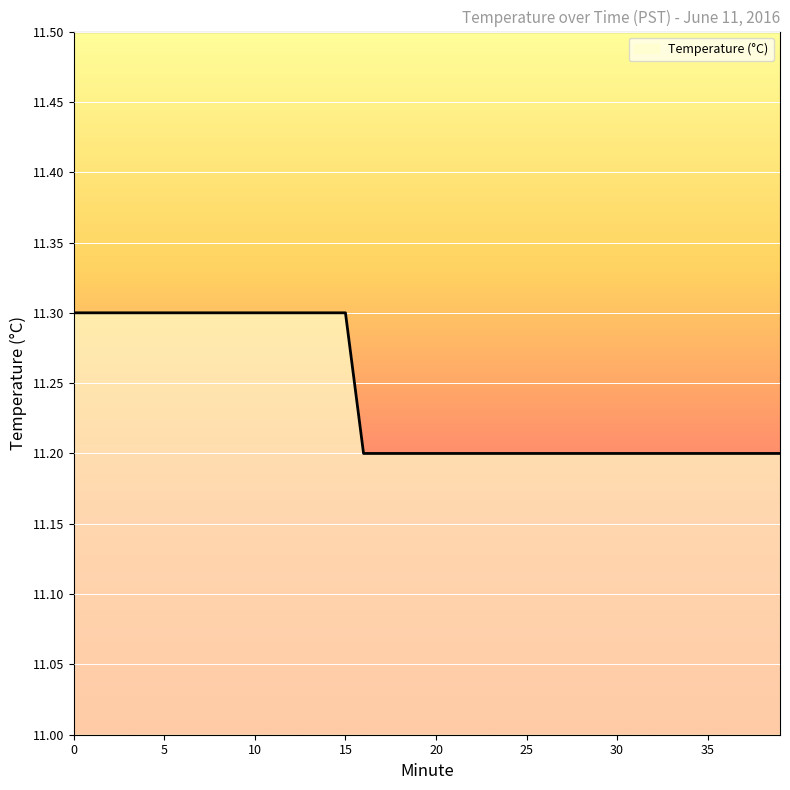

Reading left to right, what are all the values shown in this chart?

11.3	11.3	11.3	11.3	11.3	11.3	11.3	11.3	11.3	11.3	11.3	11.3	11.3	11.3	11.3	11.3	11.2	11.2	11.2	11.2	11.2	11.2	11.2	11.2	11.2	11.2	11.2	11.2	11.2	11.2	11.2	11.2	11.2	11.2	11.2	11.2	11.2	11.2	11.2	11.2